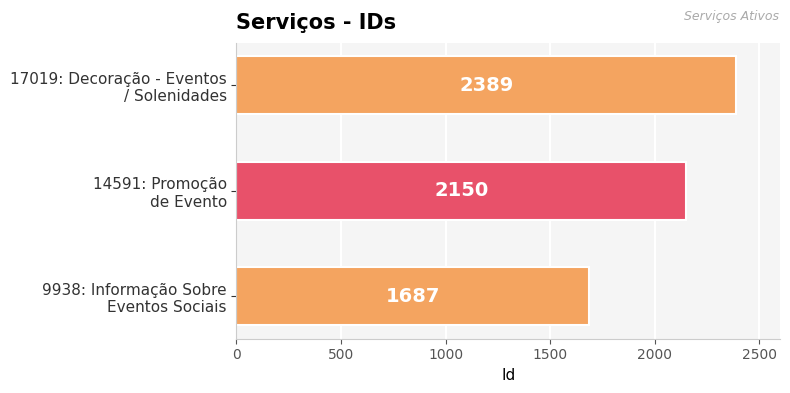

List the labels in order of value, smallest first.

9938: Informação Sobre
Eventos Sociais, 14591: Promoção
de Evento, 17019: Decoração - Eventos
/ Solenidades